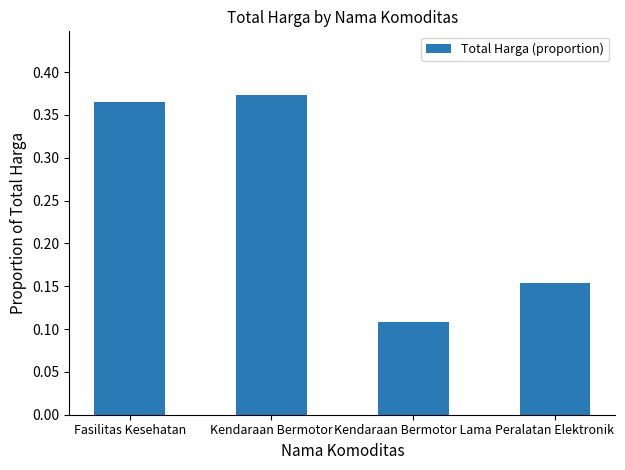

Which label corresponds to the smallest value in the chart?

Kendaraan Bermotor Lama